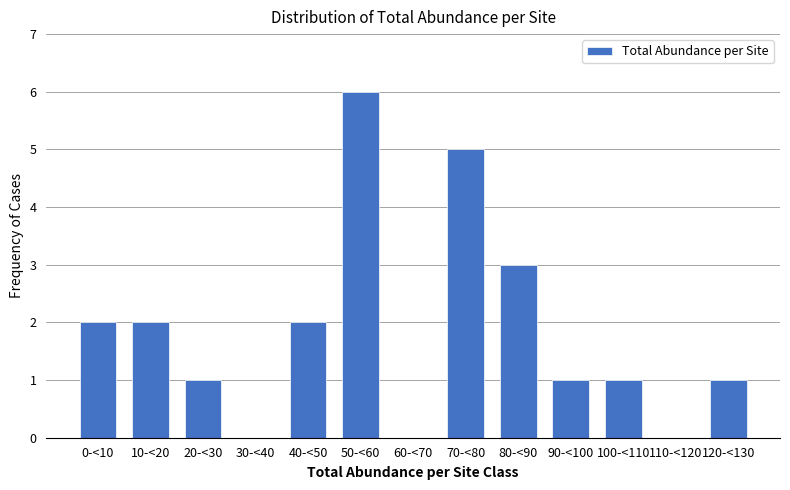

Reading right to left, list all the values displayed in this chart.

120-<130=1	110-<120=0	100-<110=1	90-<100=1	80-<90=3	70-<80=5	60-<70=0	50-<60=6	40-<50=2	30-<40=0	20-<30=1	10-<20=2	0-<10=2